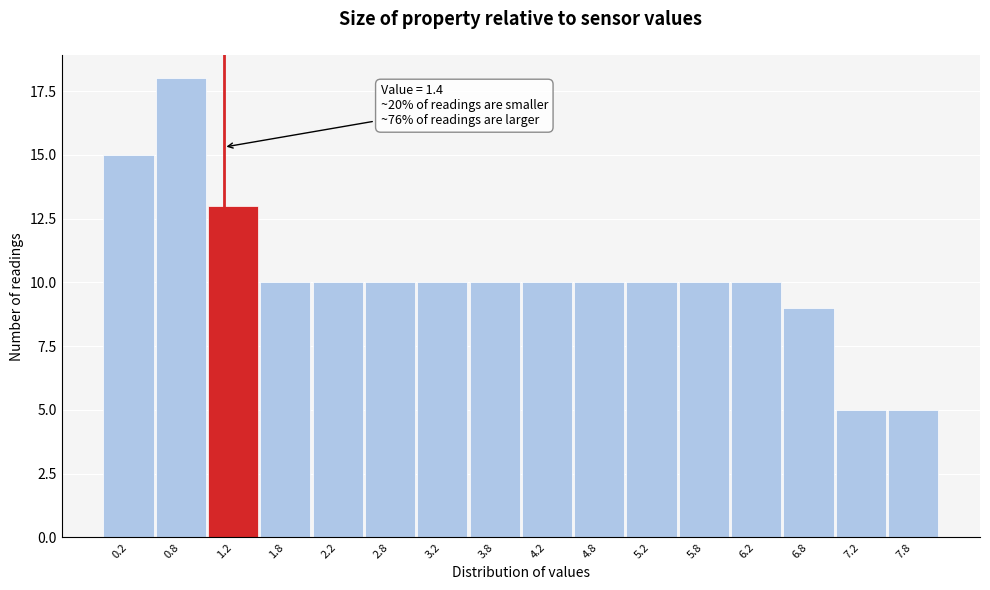

Reading left to right, list all the values displayed in this chart.

15	18	13	10	10	10	10	10	10	10	10	10	10	9	5	5